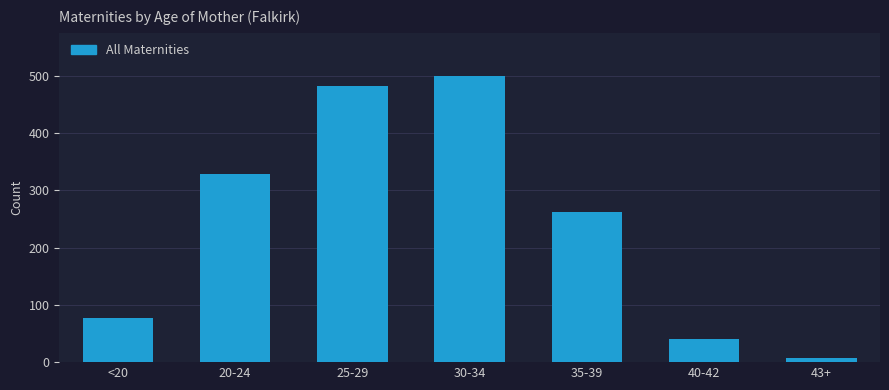

Reading left to right, transcribe all the data shown in this chart.

77	328	482	500	263	41	8